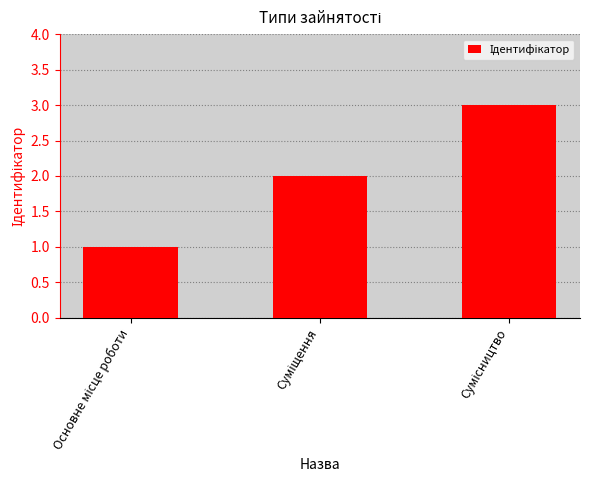

What is the sum of all values?

6